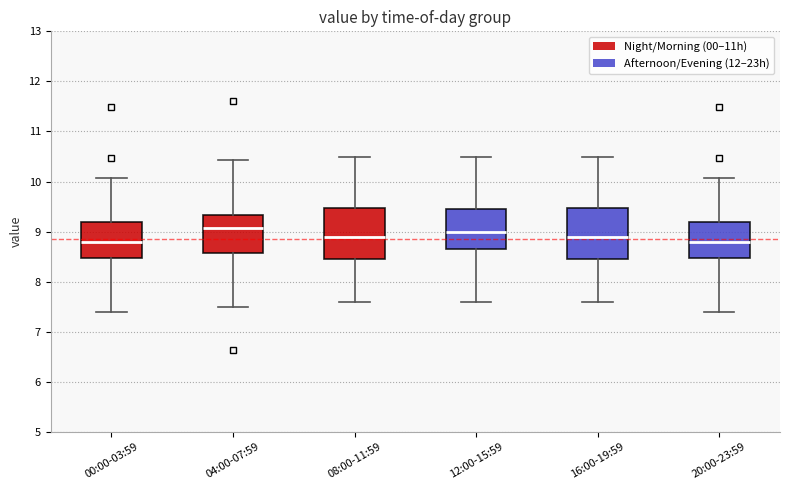

Reading left to right, transcribe this box plot: for each box, give where its median line is, the range the box spans, and where its two whiskers end, as read against the y-axis. The values are not printed on the chart, so give them approximately, as read against the axis.

00:00-03:59: median 8.8, box 8.5 to 9.2, whiskers 7.4 to 10.1
04:00-07:59: median 9.1, box 8.6 to 9.3, whiskers 7.5 to 10.4
08:00-11:59: median 8.9, box 8.5 to 9.5, whiskers 7.6 to 10.5
12:00-15:59: median 9.0, box 8.7 to 9.5, whiskers 7.6 to 10.5
16:00-19:59: median 8.9, box 8.5 to 9.5, whiskers 7.6 to 10.5
20:00-23:59: median 8.8, box 8.5 to 9.2, whiskers 7.4 to 10.1